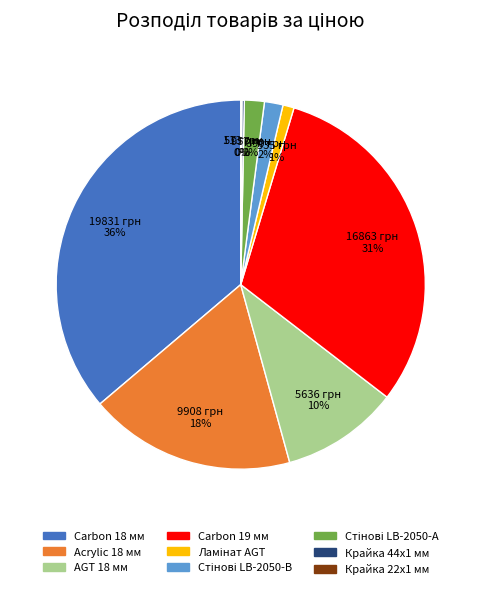

Is there any slice that represents more than half of the pie?

No